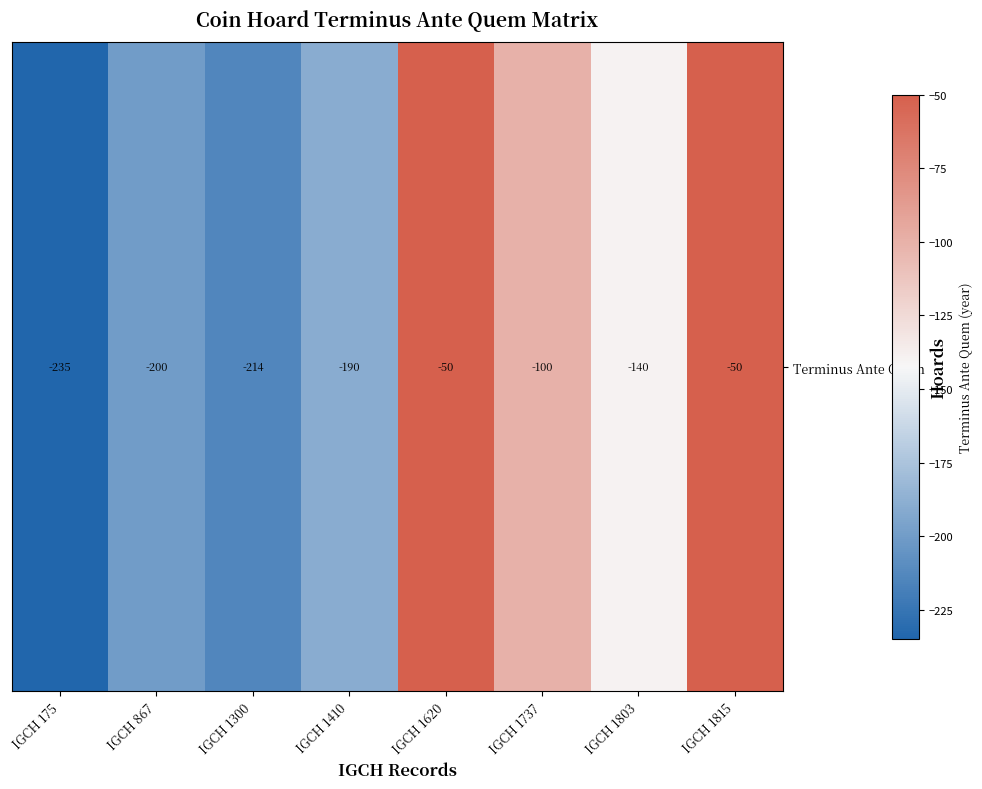

What is the difference between the maximum and second lowest values?

164